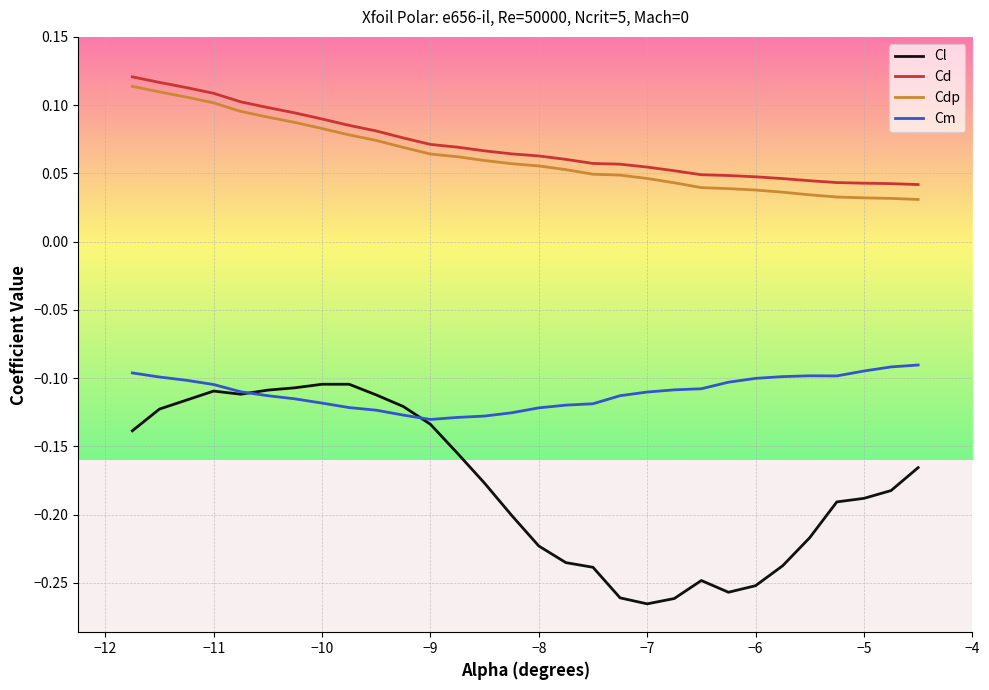

List the series in order of their peak value, highest first.

Cd, Cdp, Cm, Cl